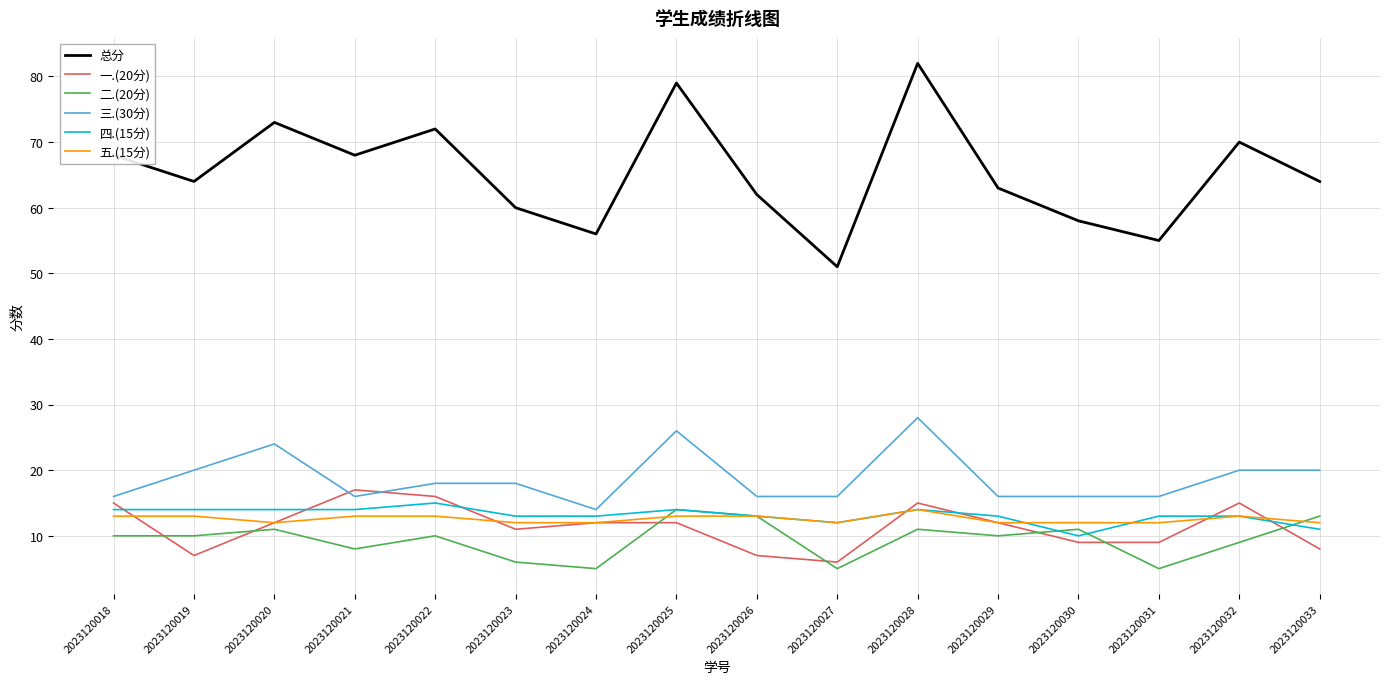

Count the 四.(15分) values in the range 13 to 14.

12